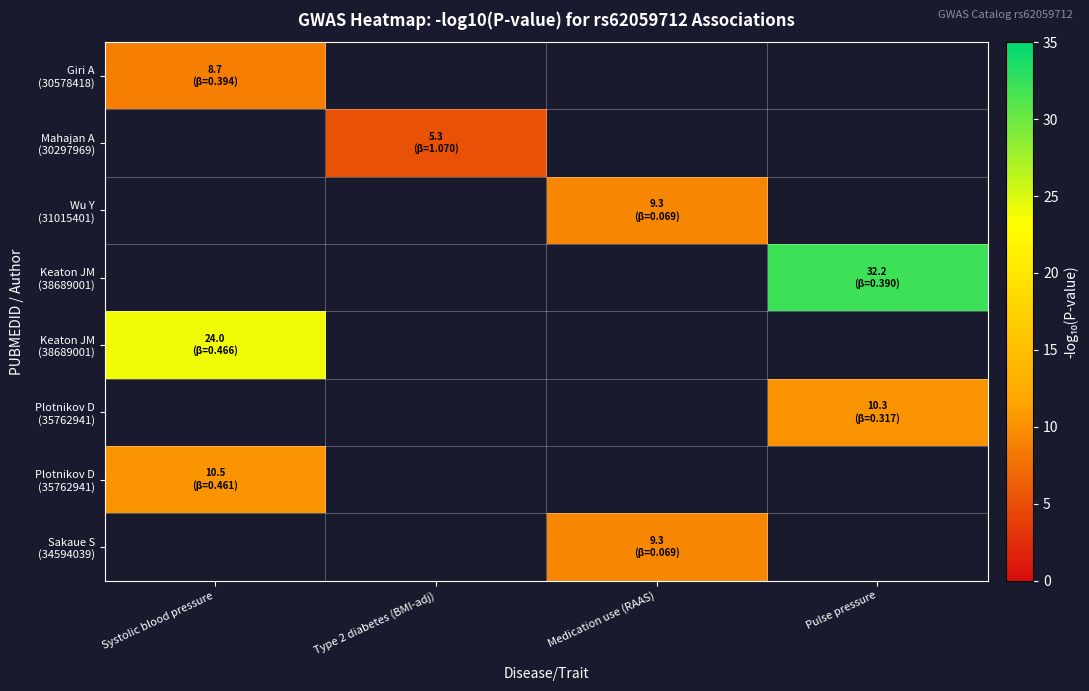

Which has a higher value, Medication use (RAAS) or Pulse pressure?

Pulse pressure